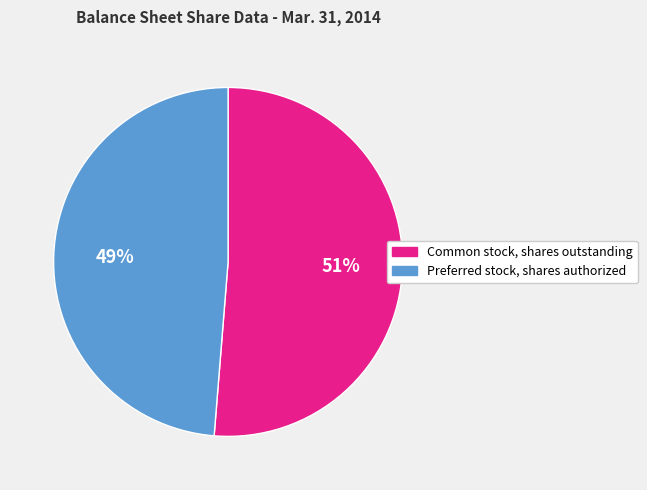

To the nearest percent, what portion does Common stock, shares outstanding represent?

51%